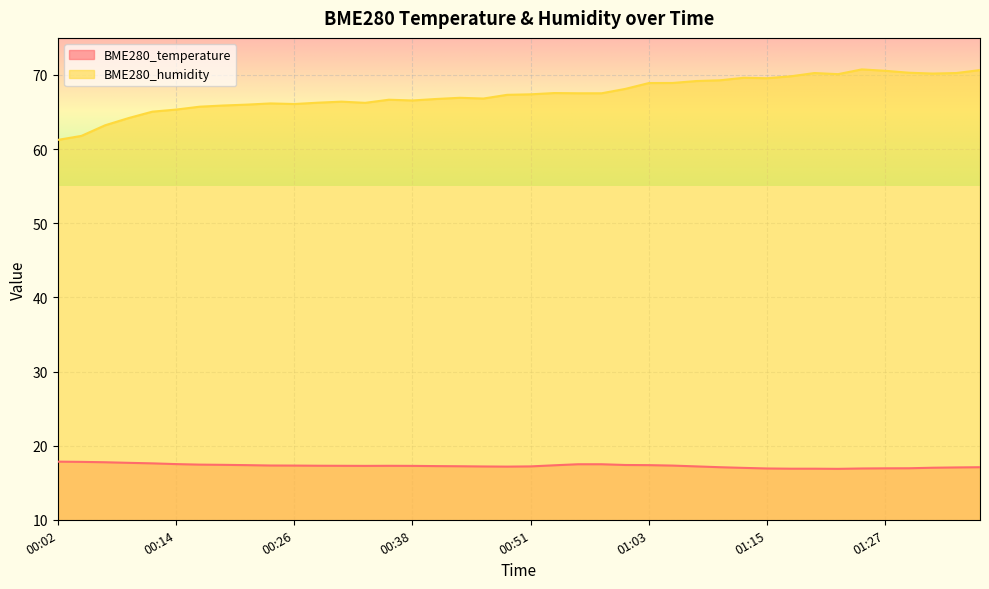

Which series has the largest total across all categories?

BME280_humidity